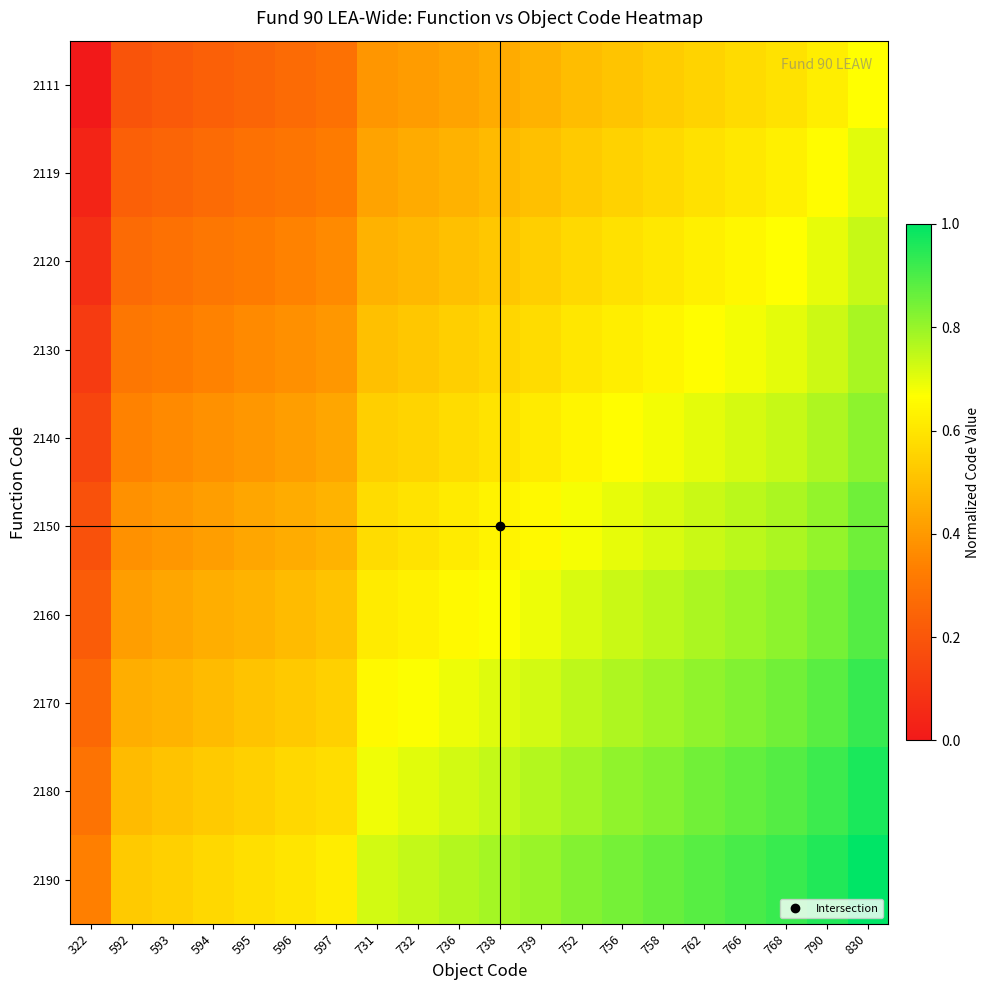

Reading right to left, what are all the values shown in this chart?

2111: 830=0.7	790=0.6	768=0.6	766=0.6	762=0.6	758=0.5	756=0.5	752=0.5	739=0.5	738=0.4	736=0.4	732=0.4	731=0.4	597=0.3	596=0.3	595=0.2	594=0.2	593=0.2	592=0.2	322=0.0
2119: 830=0.7	790=0.7	768=0.6	766=0.6	762=0.6	758=0.6	756=0.5	752=0.5	739=0.5	738=0.5	736=0.5	732=0.4	731=0.4	597=0.3	596=0.3	595=0.3	594=0.3	593=0.2	592=0.2	322=0.0
2120: 830=0.7	790=0.7	768=0.7	766=0.6	762=0.6	758=0.6	756=0.6	752=0.6	739=0.5	738=0.5	736=0.5	732=0.5	731=0.5	597=0.4	596=0.3	595=0.3	594=0.3	593=0.3	592=0.3	322=0.1
2130: 830=0.8	790=0.7	768=0.7	766=0.7	762=0.7	758=0.6	756=0.6	752=0.6	739=0.6	738=0.6	736=0.5	732=0.5	731=0.5	597=0.4	596=0.4	595=0.4	594=0.3	593=0.3	592=0.3	322=0.1
2140: 830=0.8	790=0.8	768=0.7	766=0.7	762=0.7	758=0.7	756=0.7	752=0.6	739=0.6	738=0.6	736=0.6	732=0.6	731=0.5	597=0.4	596=0.4	595=0.4	594=0.4	593=0.4	592=0.3	322=0.1
2150: 830=0.9	790=0.8	768=0.8	766=0.8	762=0.7	758=0.7	756=0.7	752=0.7	739=0.7	738=0.6	736=0.6	732=0.6	731=0.6	597=0.5	596=0.5	595=0.4	594=0.4	593=0.4	592=0.4	322=0.2
2160: 830=0.9	790=0.8	768=0.8	766=0.8	762=0.8	758=0.8	756=0.7	752=0.7	739=0.7	738=0.7	736=0.7	732=0.6	731=0.6	597=0.5	596=0.5	595=0.5	594=0.5	593=0.4	592=0.4	322=0.2
2170: 830=0.9	790=0.9	768=0.9	766=0.8	762=0.8	758=0.8	756=0.8	752=0.8	739=0.7	738=0.7	736=0.7	732=0.7	731=0.7	597=0.5	596=0.5	595=0.5	594=0.5	593=0.5	592=0.5	322=0.3
2180: 830=1.0	790=0.9	768=0.9	766=0.9	762=0.8	758=0.8	756=0.8	752=0.8	739=0.8	738=0.7	736=0.7	732=0.7	731=0.7	597=0.6	596=0.6	595=0.5	594=0.5	593=0.5	592=0.5	322=0.3
2190: 830=1.0	790=1.0	768=0.9	766=0.9	762=0.9	758=0.9	756=0.8	752=0.8	739=0.8	738=0.8	736=0.8	732=0.7	731=0.7	597=0.6	596=0.6	595=0.6	594=0.6	593=0.5	592=0.5	322=0.3